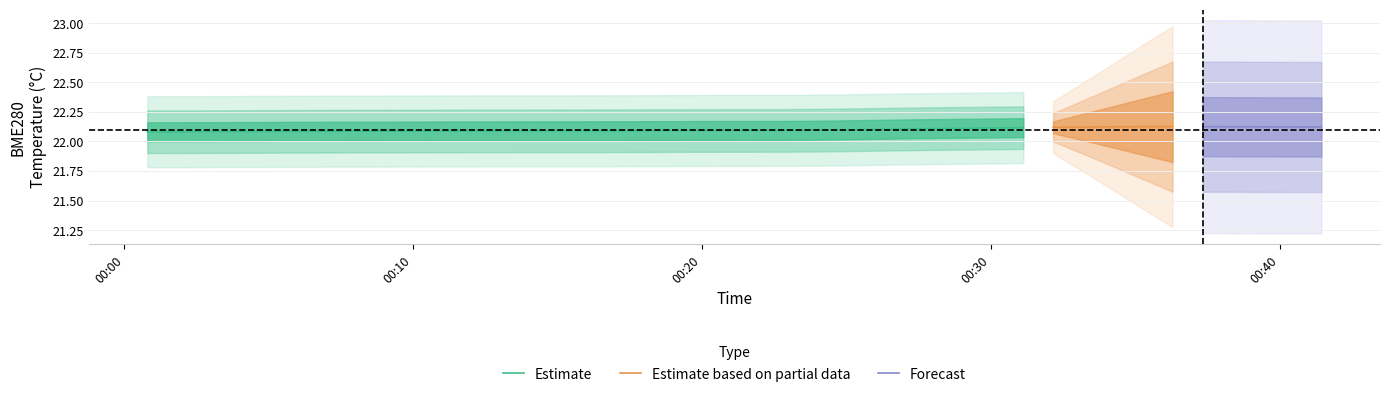

What is the average value of the BME280_temperature series?

22.1